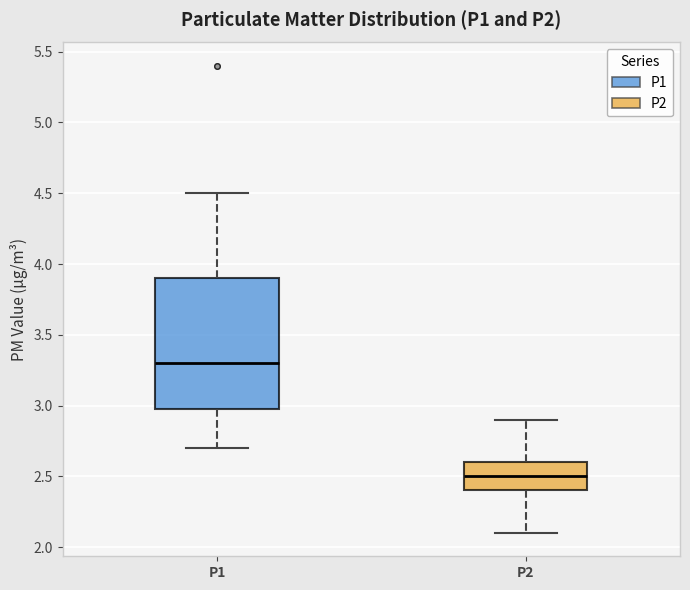

Which box has the lowest median line?

P2